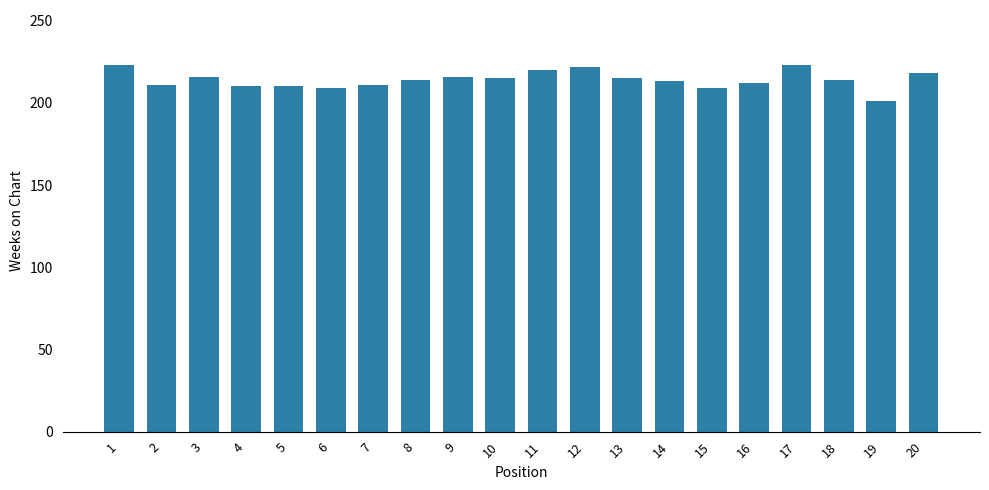

Between 15 and 18, which is larger?

18